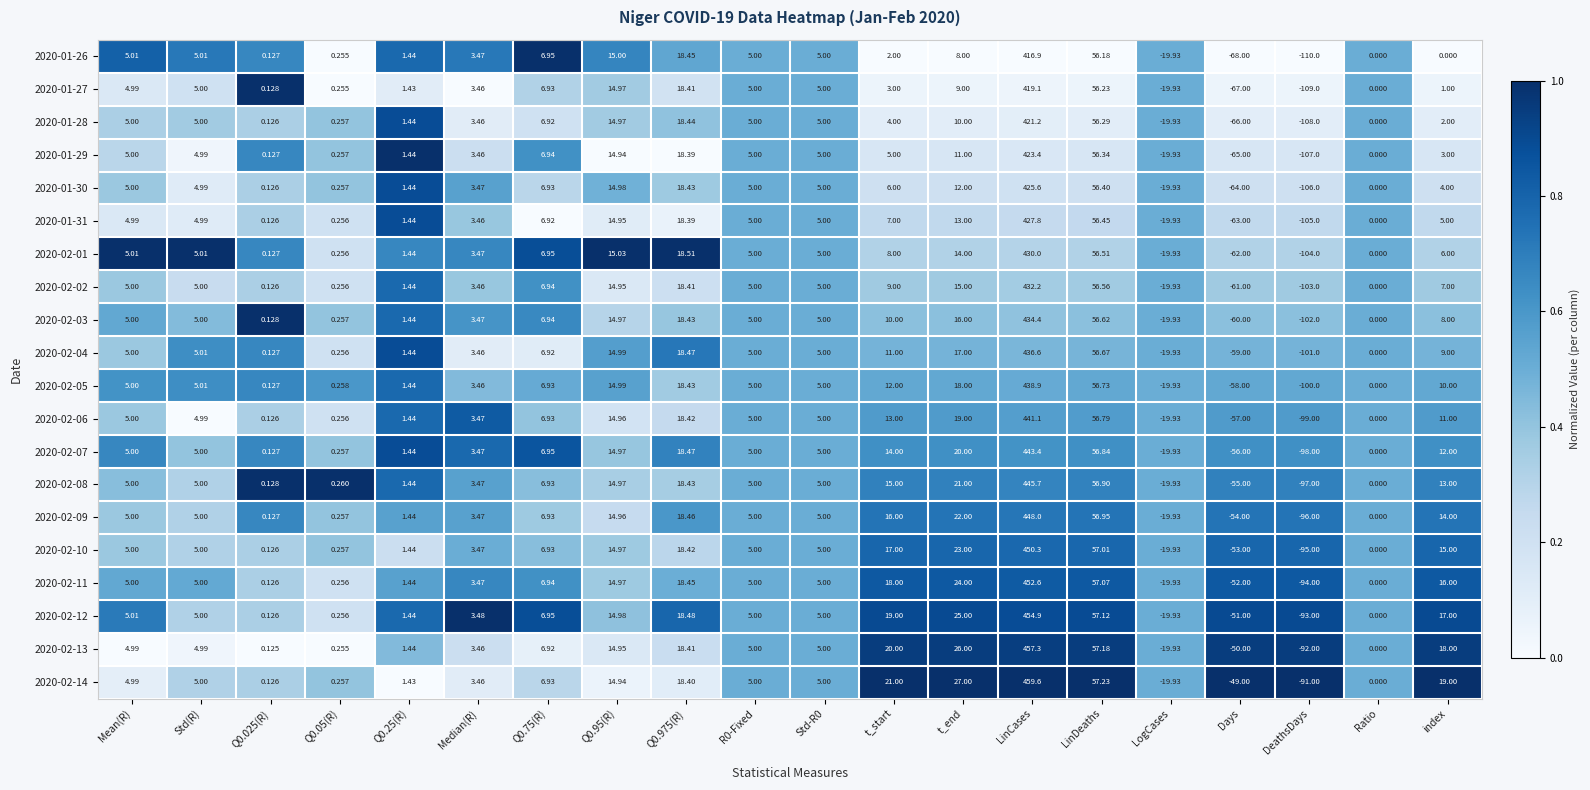

Which category has the lowest value across all series?

DeathsDays